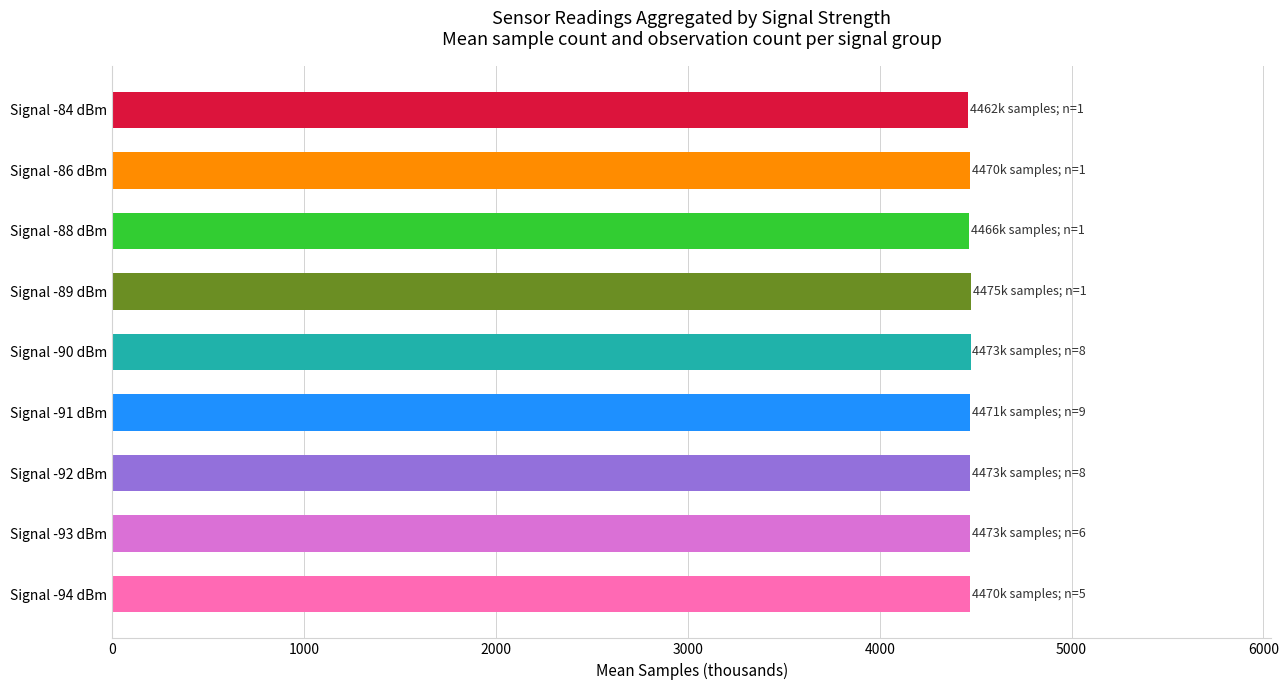

Count the number of data series in this chart.

1